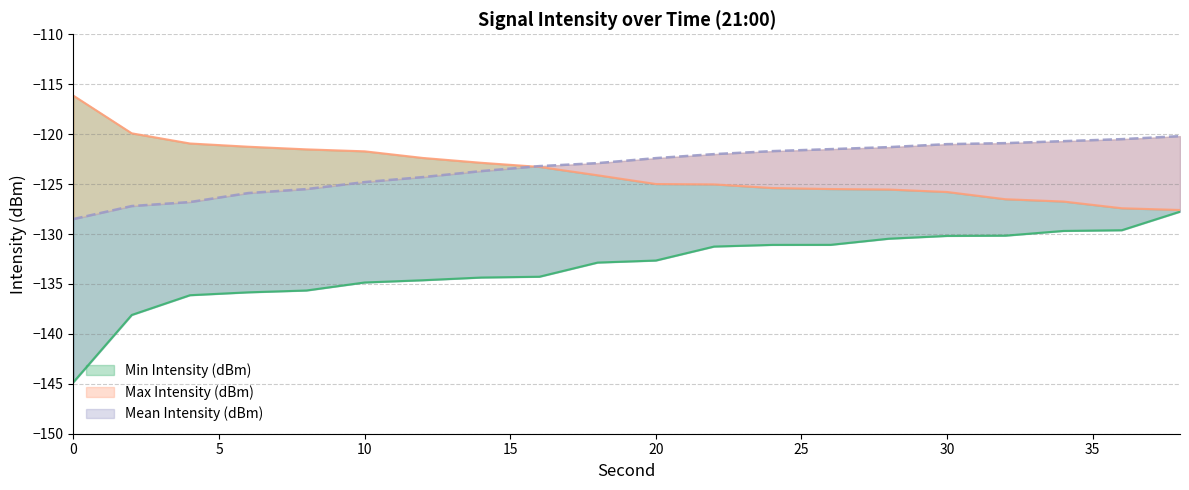

What is the average value of the Max Intensity (dBm) series?

-123.7